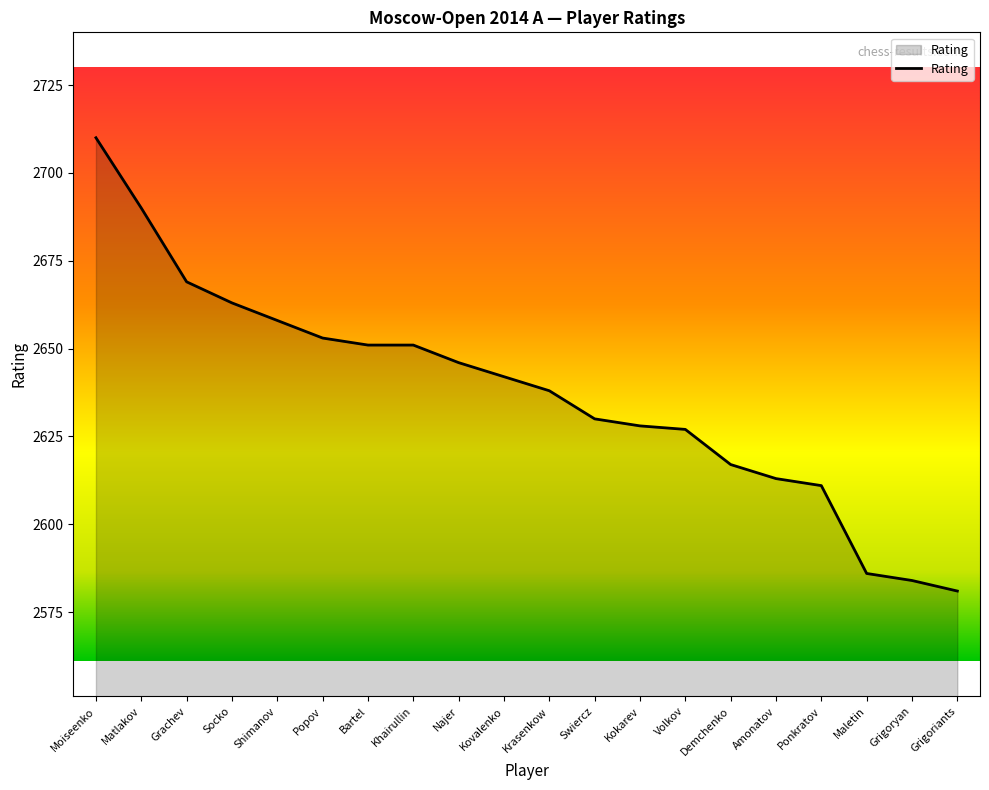

At which label is the value closest to 2645?

Najer